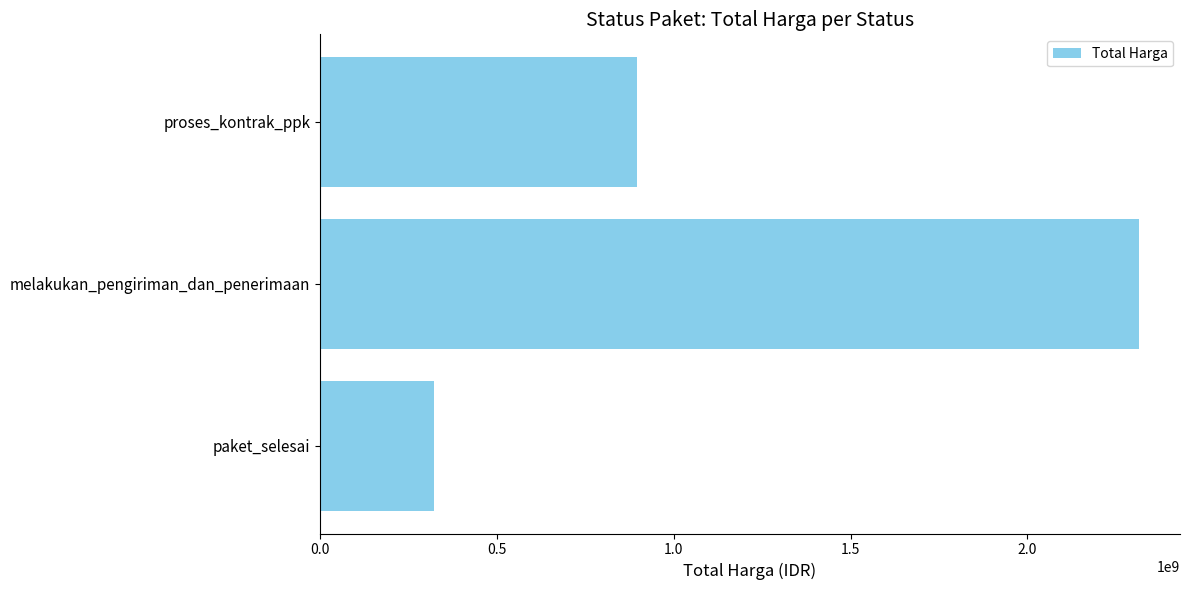

The value at proses_kontrak_ppk is 1264927393. True or false?

False